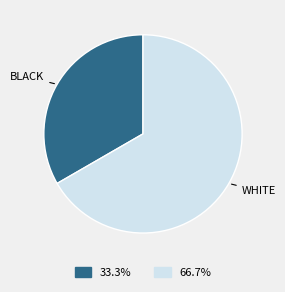

How many segments does this pie chart have?

2